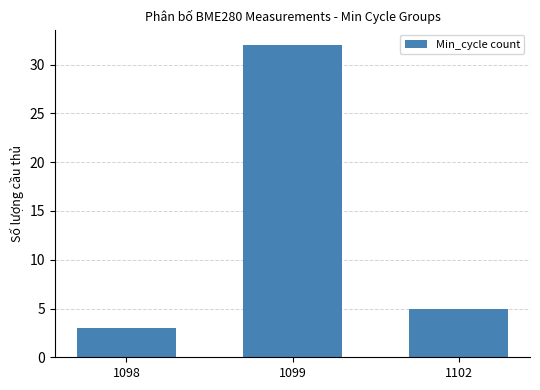

What is the greatest value displayed?

32